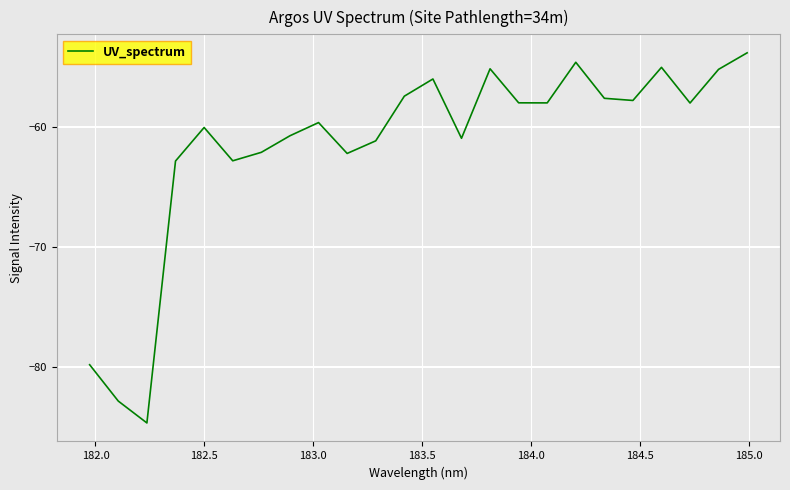

How many values exceed -57?

6